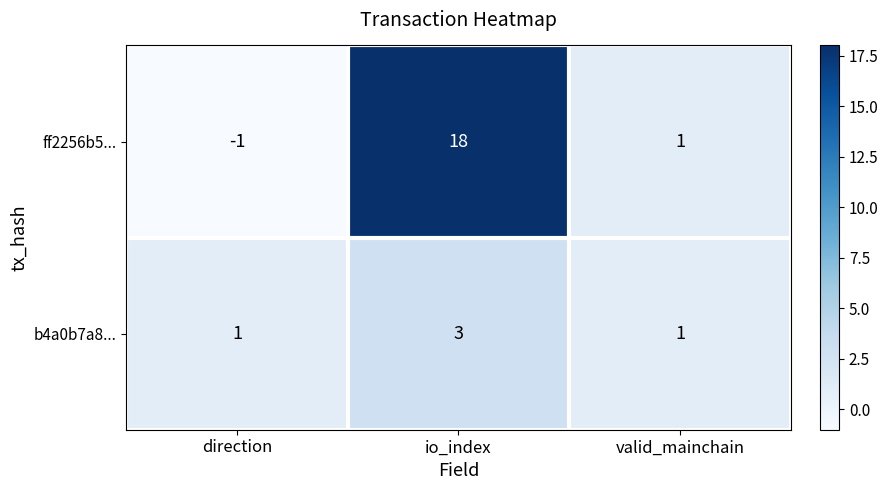

At which category does the chart reach its minimum across all series?

direction